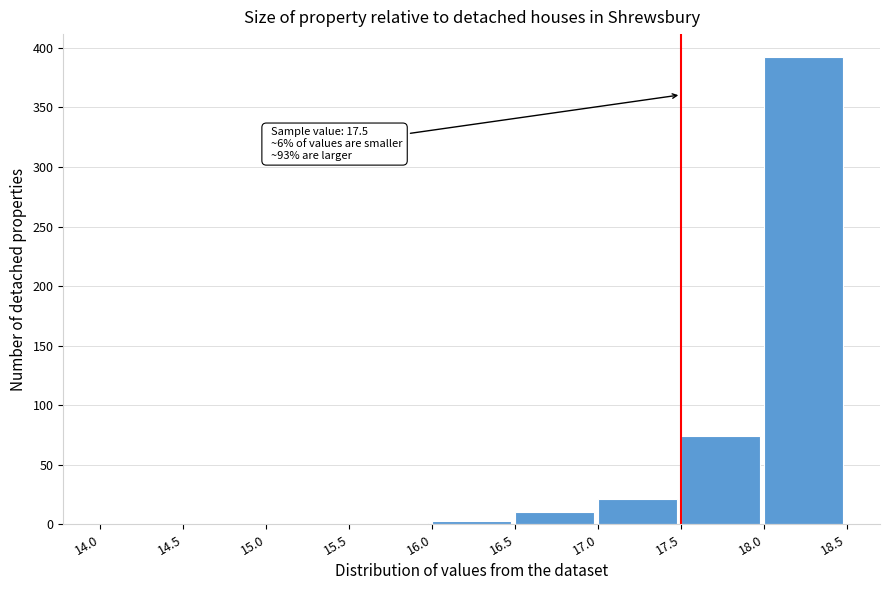

Over which range of the x-axis is the bar tallest?

18.0 to 18.5